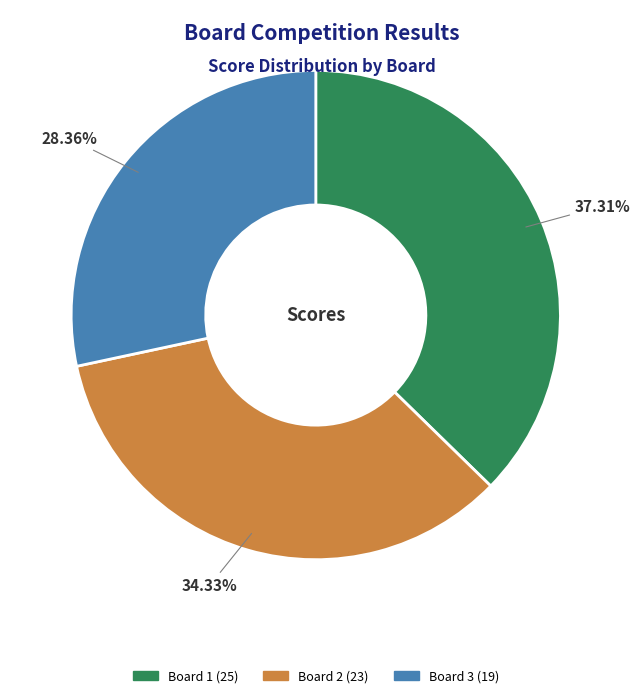

Does any single category account for the majority?

No